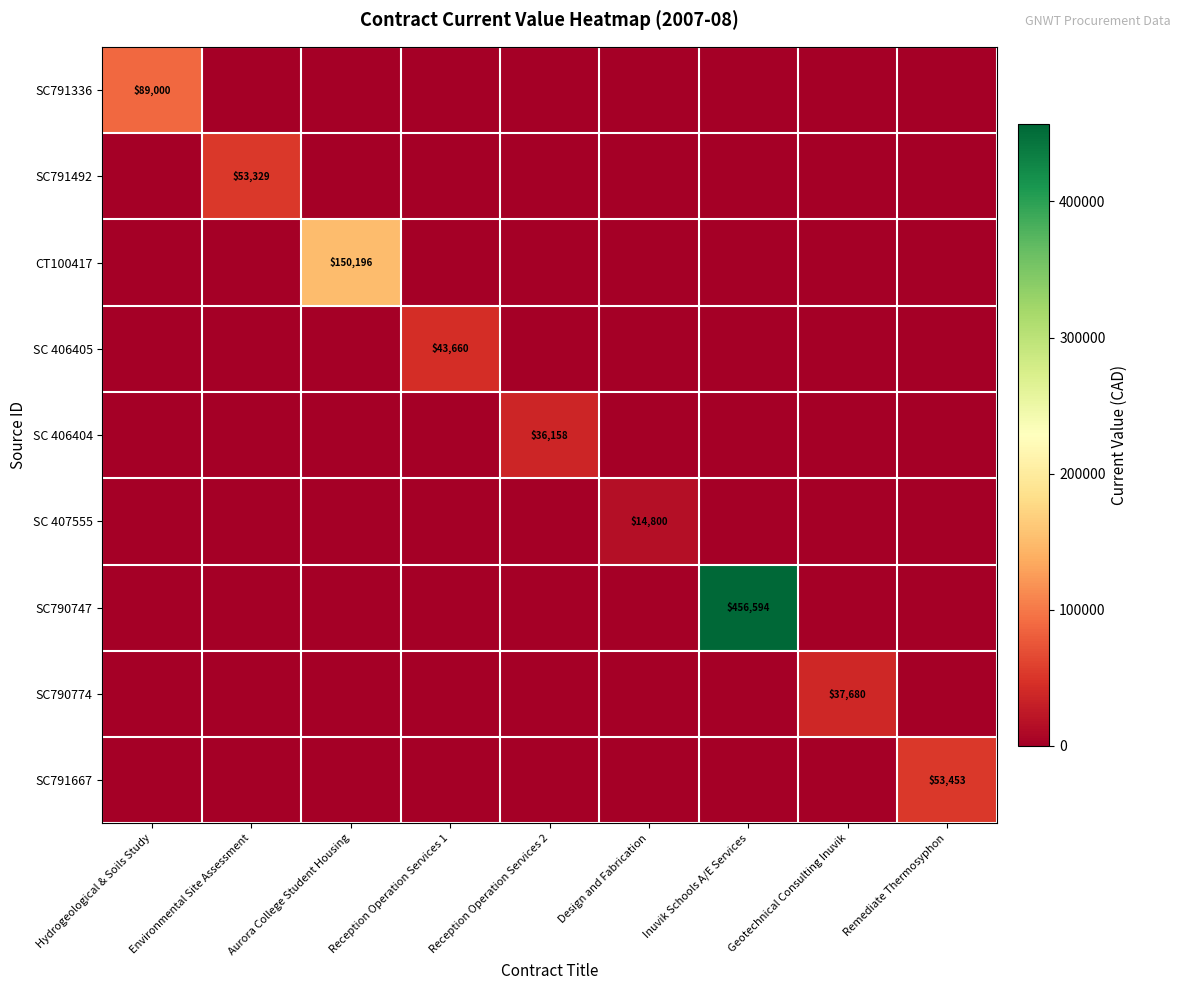

The CT100417 series shows 150196 at Aurora College Student Housing. True or false?

True